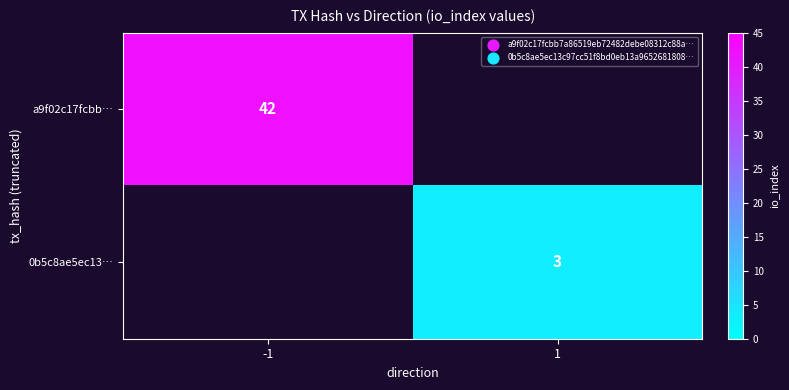

What is the total value across all series at 1?

3